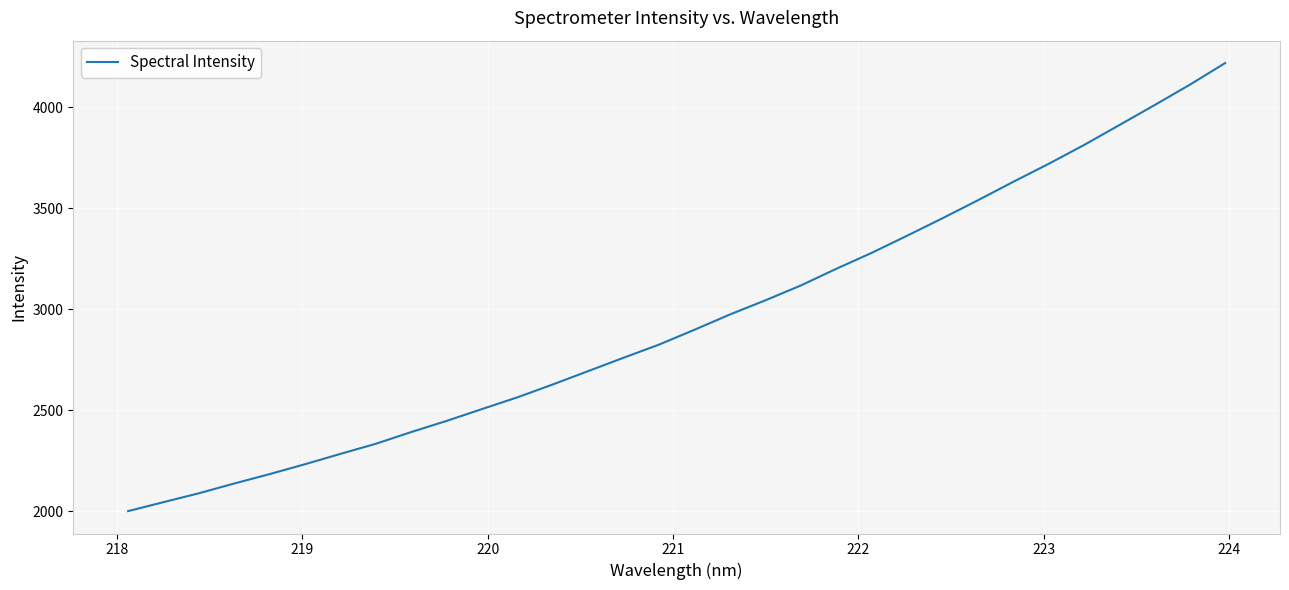

What is the difference between the maximum and minimum values?

2218.7